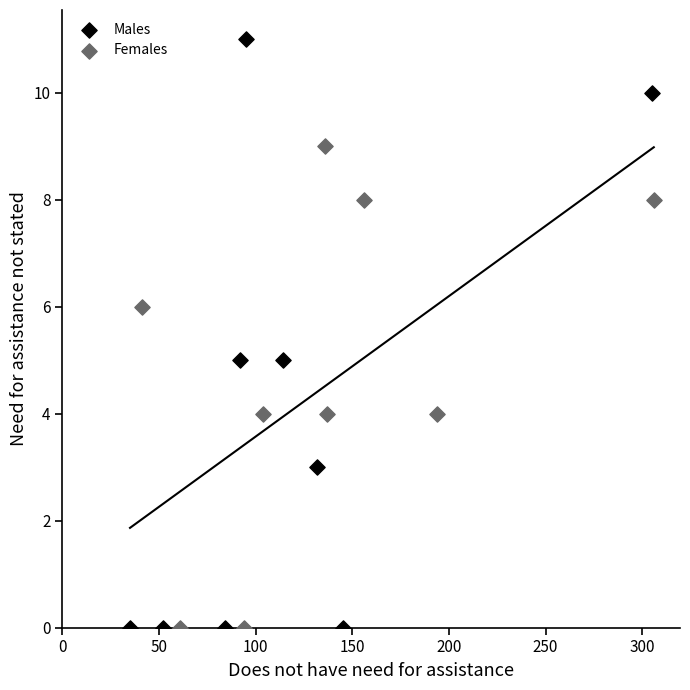

Which series contains the highest Y value?

Males